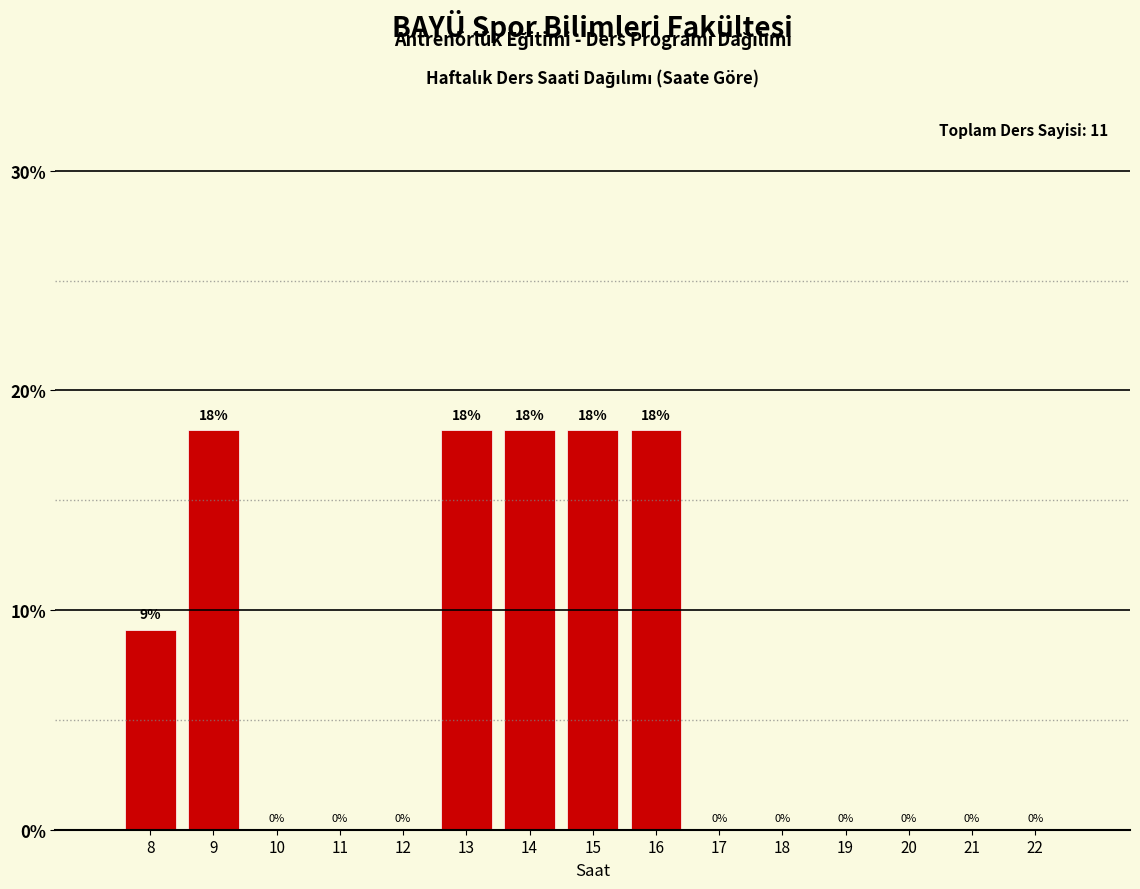

Approximately how many times larger is the value at 9 compared to 16?

1.0